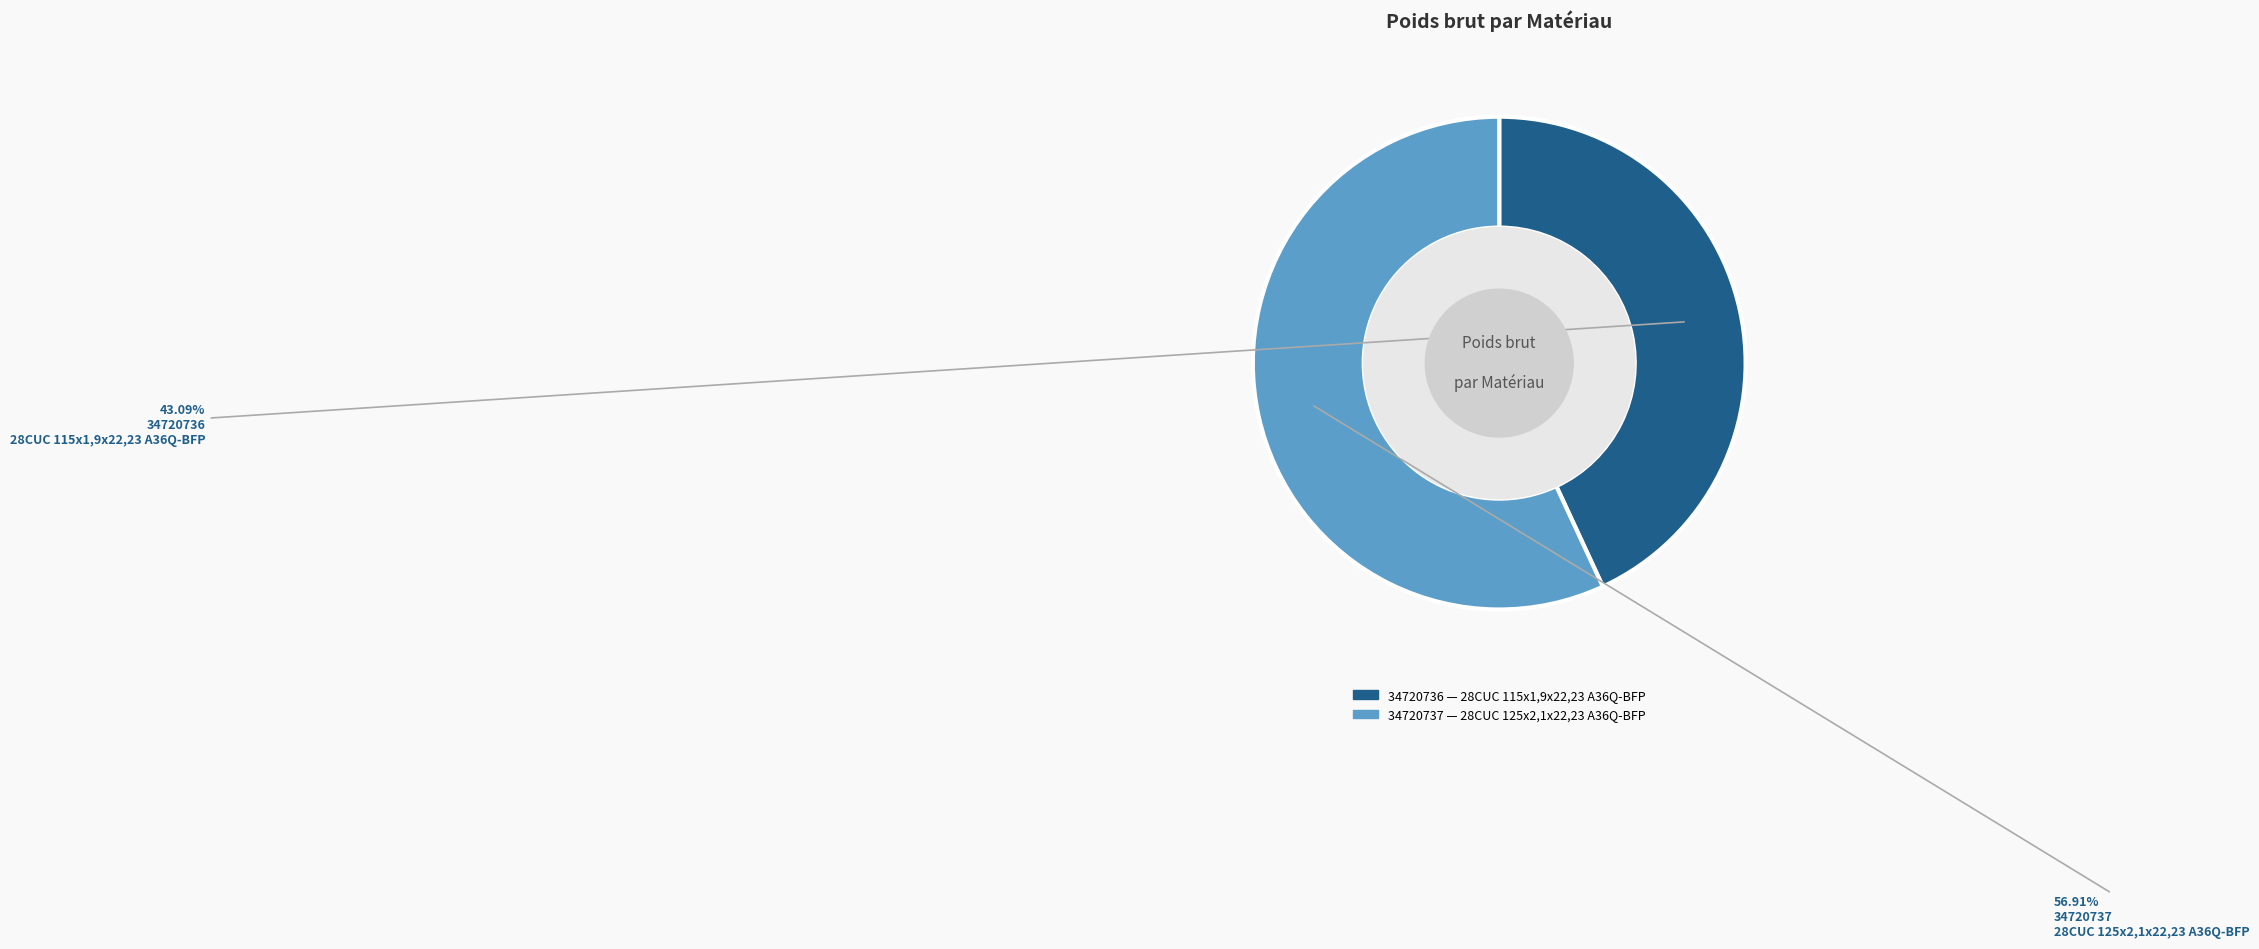

What is the majority slice?

34720737